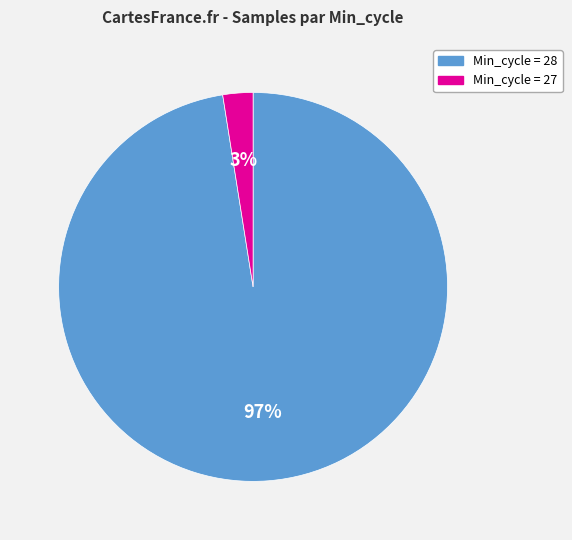

Count the number of slices in the pie.

2